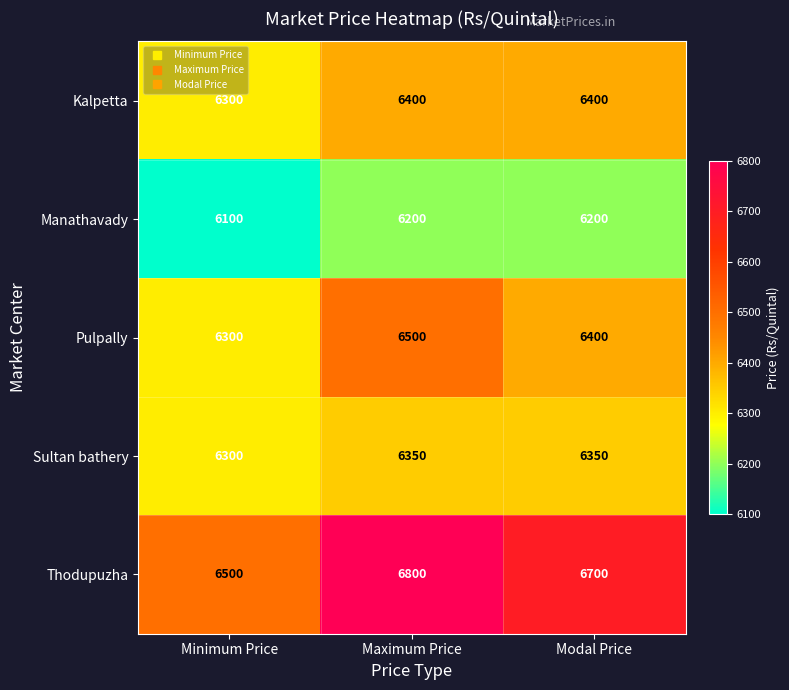

Which category has the lowest value across all series?

Minimum Price